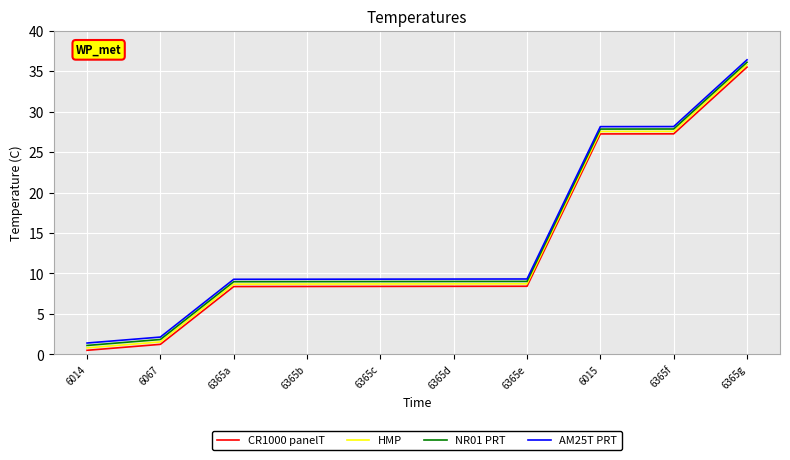

What is the total value across all series at 6067?

6.7